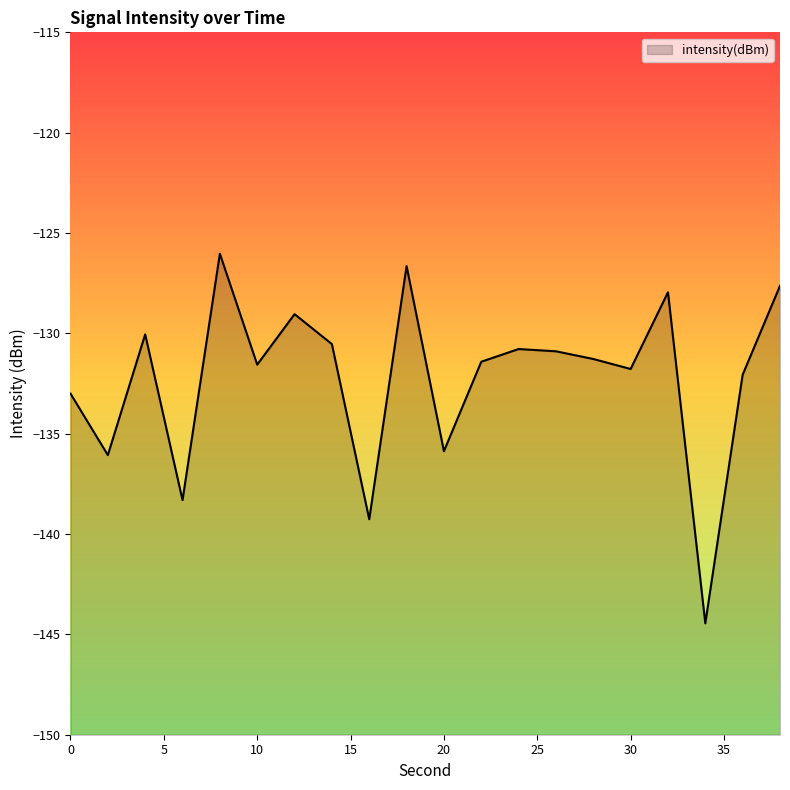

What is the value of the 13th point from the left?

-130.8